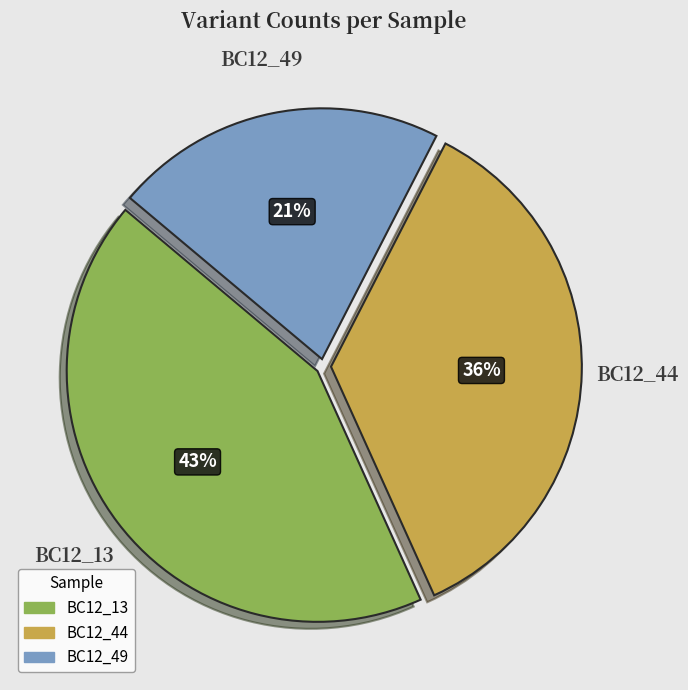

To the nearest percent, what is the average slice percentage?

33%